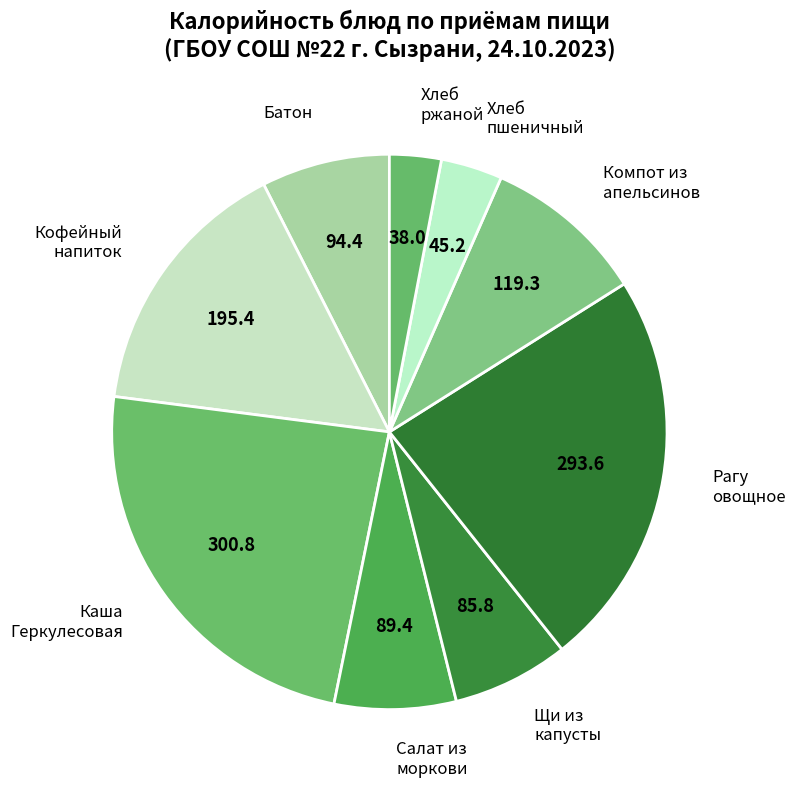

Is the sum of Салат из моркови and Щи из капусты greater than half?

No